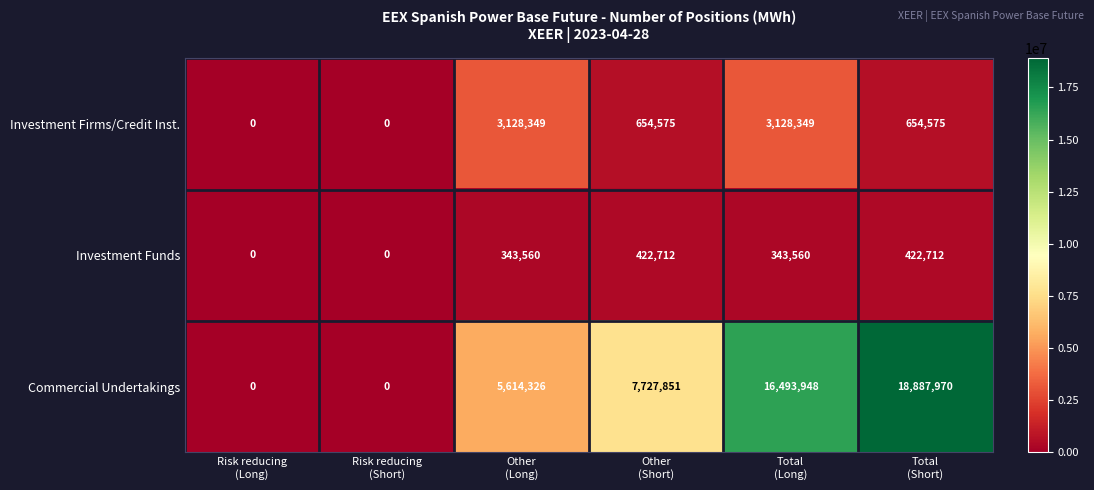

Which series has the widest spread of values?

Commercial Undertakings